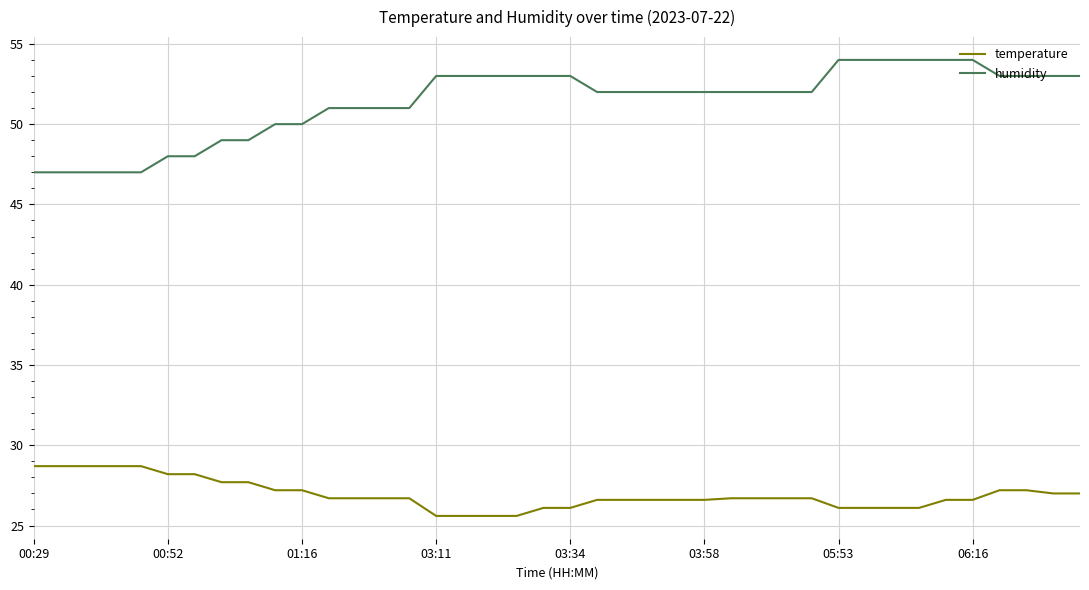

What is the difference between the maximum and minimum values in the temperature series?

3.1